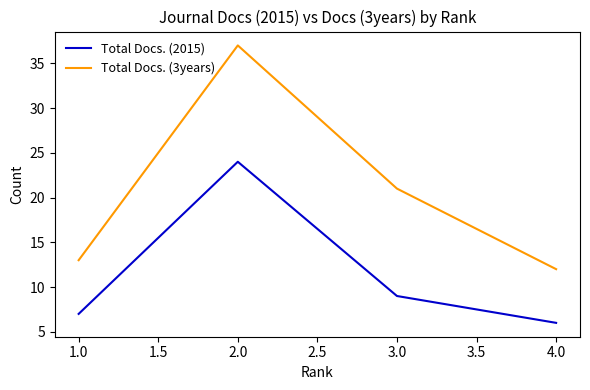

True or false: Total Docs. (2015) and Total Docs. (3years) cross at least once.

False